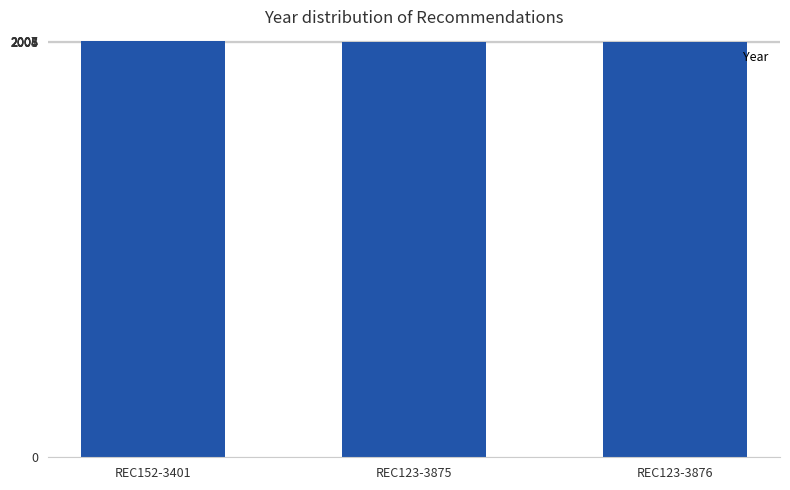

What is the ratio of the value at REC152-3401 to the value at REC123-3875?

1.0